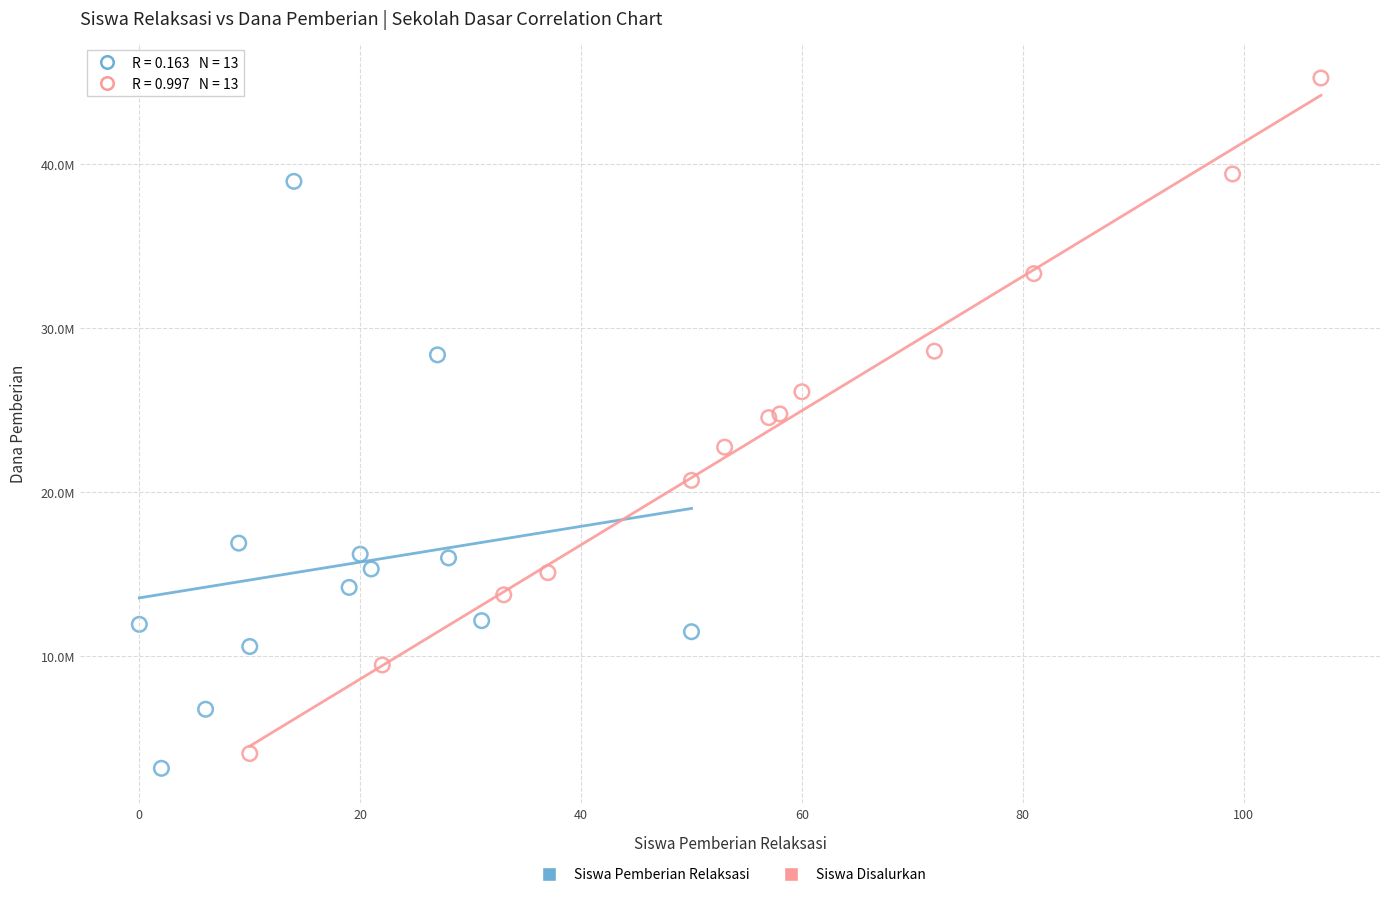

What are all the series names shown in the legend?

Siswa Pemberian Relaksasi, Siswa Disalurkan